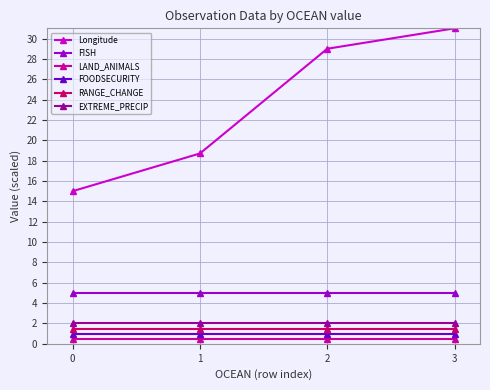

Is the value of FOODSECURITY at 2 greater than the value of FISH at 3?

No